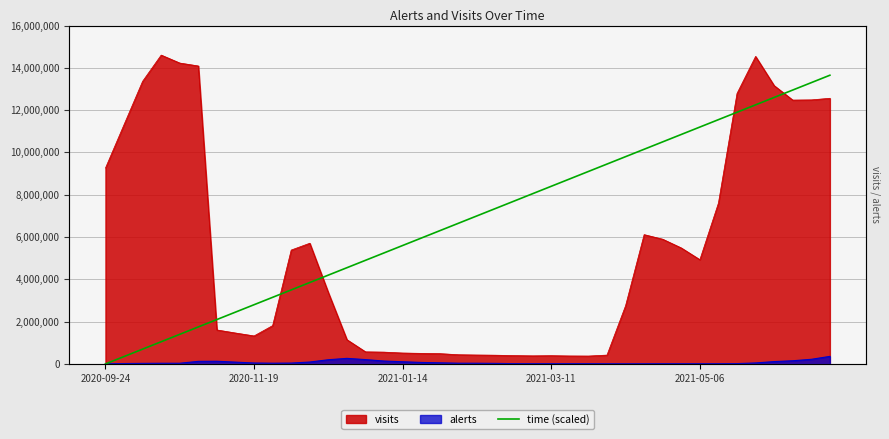

True or false: the data has more than 2 interior local peaks.

False